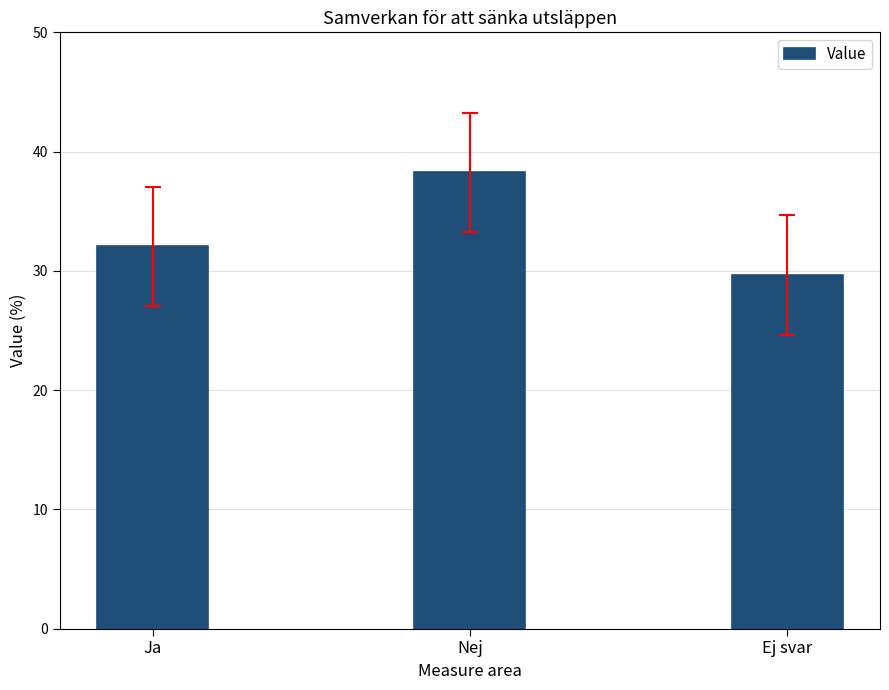

The value at Nej is 12.8. True or false?

False